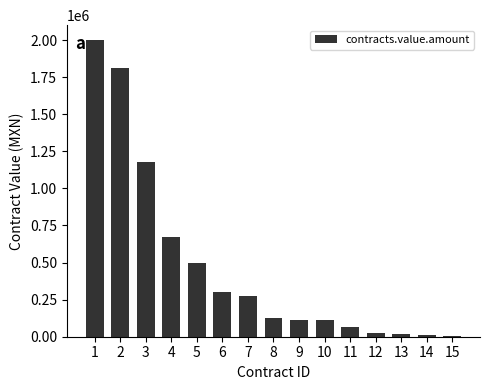

What is the change in value from 4 to 6?

-370000.0